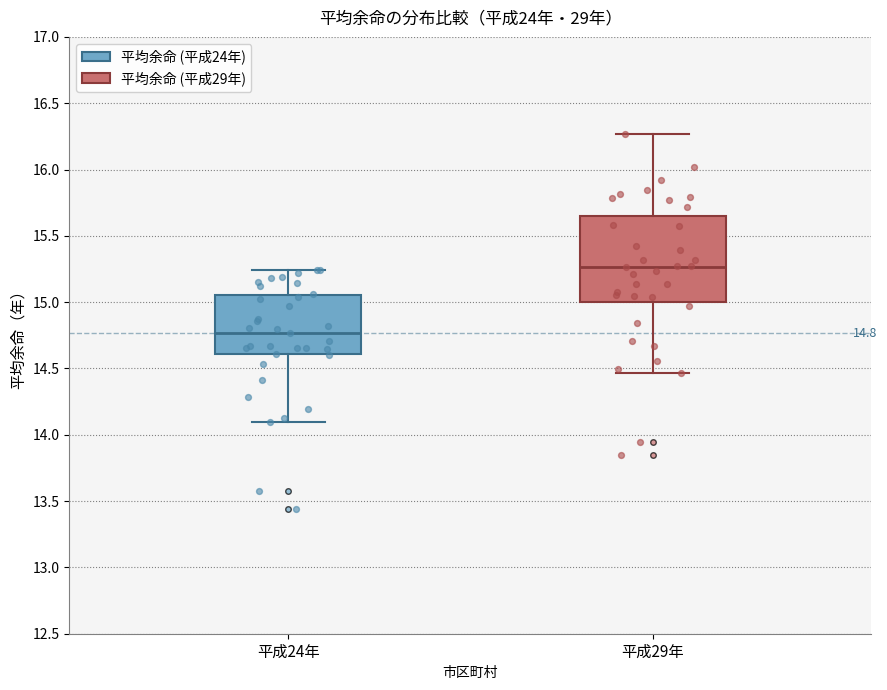

Which box has the lowest median line?

平成24年